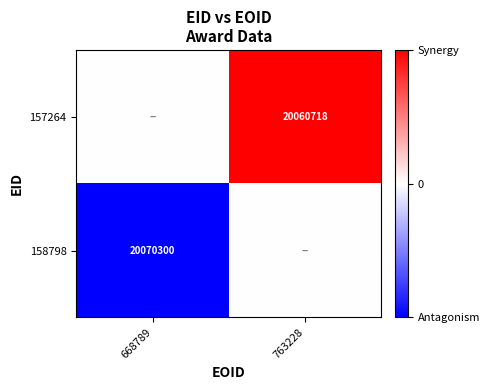

Rank the series by their average value, from highest to lowest.

157264, 158798